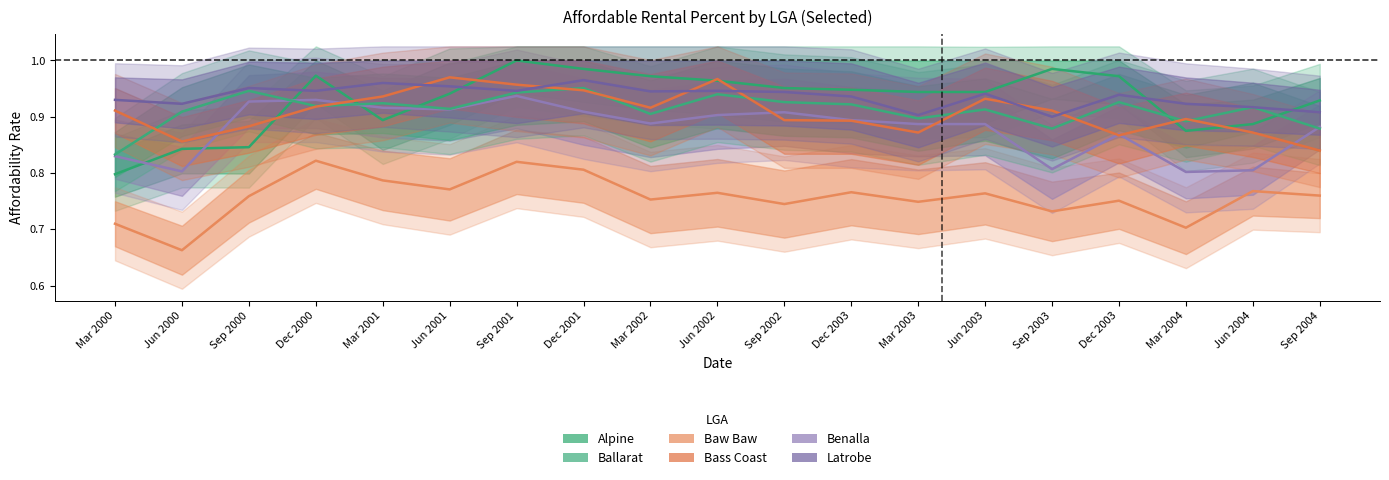

At which label does Bass Coast reach its minimum?

Mar 2000